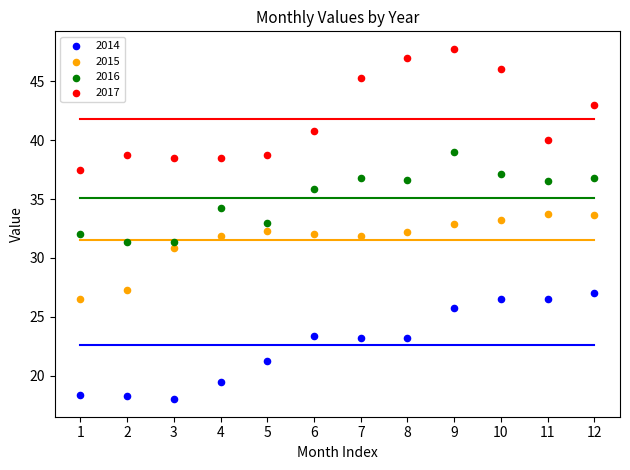

Which series has the widest spread of Y values?

2017